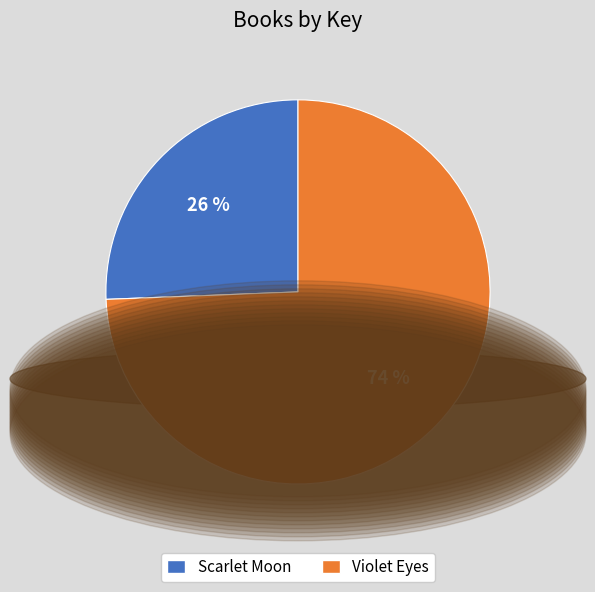

Do Scarlet Moon and Violet Eyes together represent more than half of the pie?

Yes